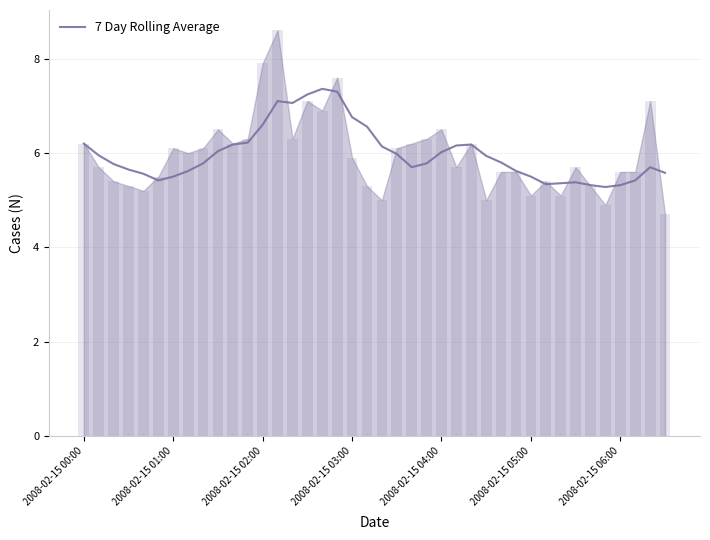

Is it true that 7 Day Rolling Average equals 6.8 at 2008-02-15 03:00?

True